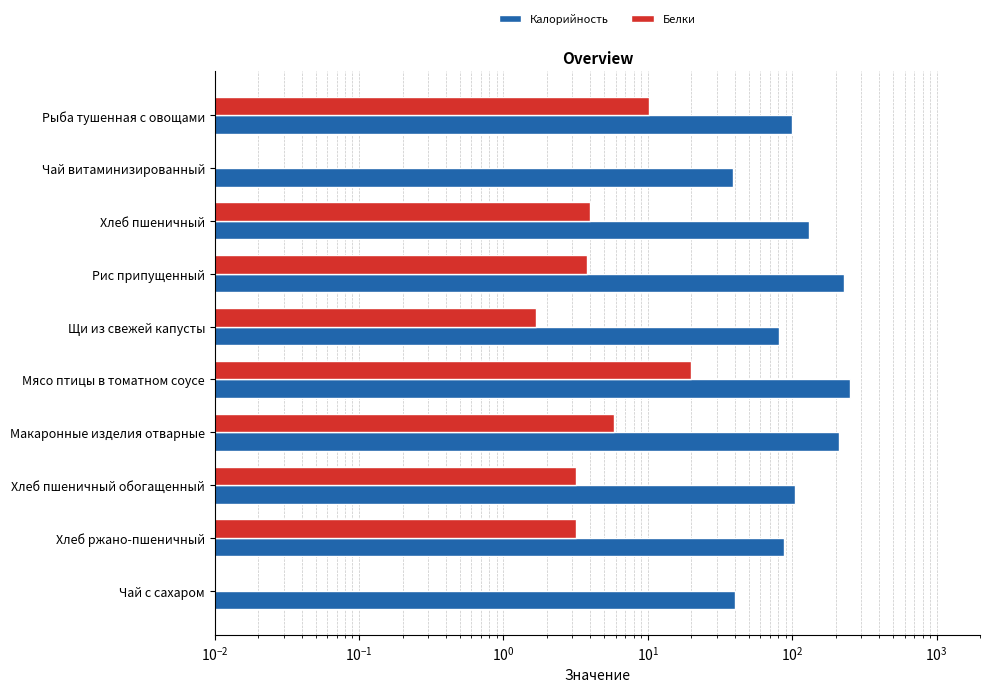

What is the average value of the Белки series?

5.2